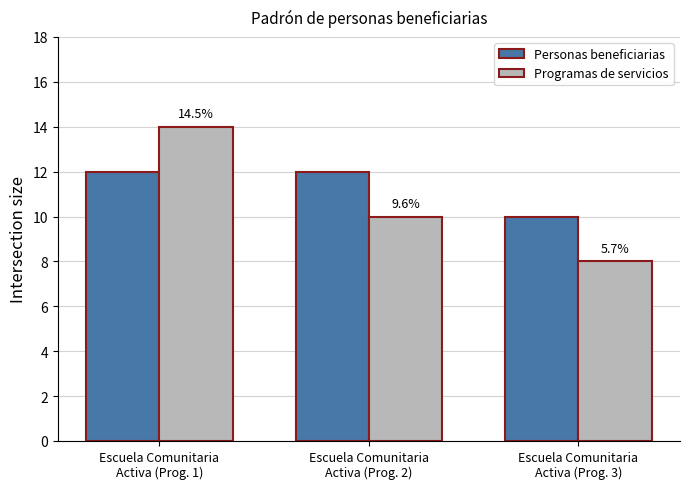

What is the spread (max minus min) of values at Escuela Comunitaria
Activa (Prog. 3)?

2